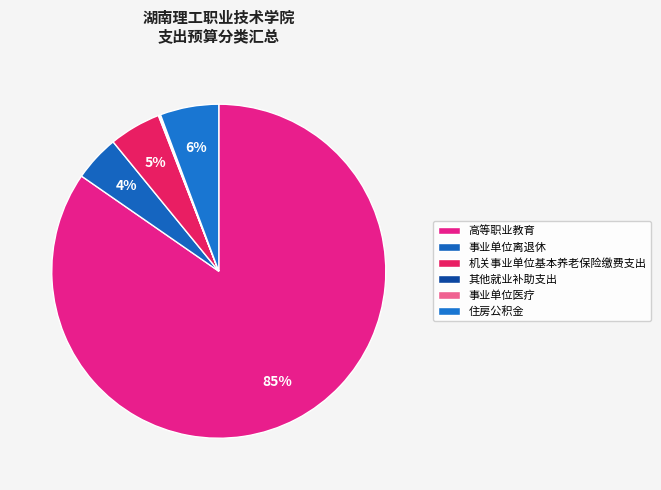

What is the smallest slice in the pie chart?

其他就业补助支出